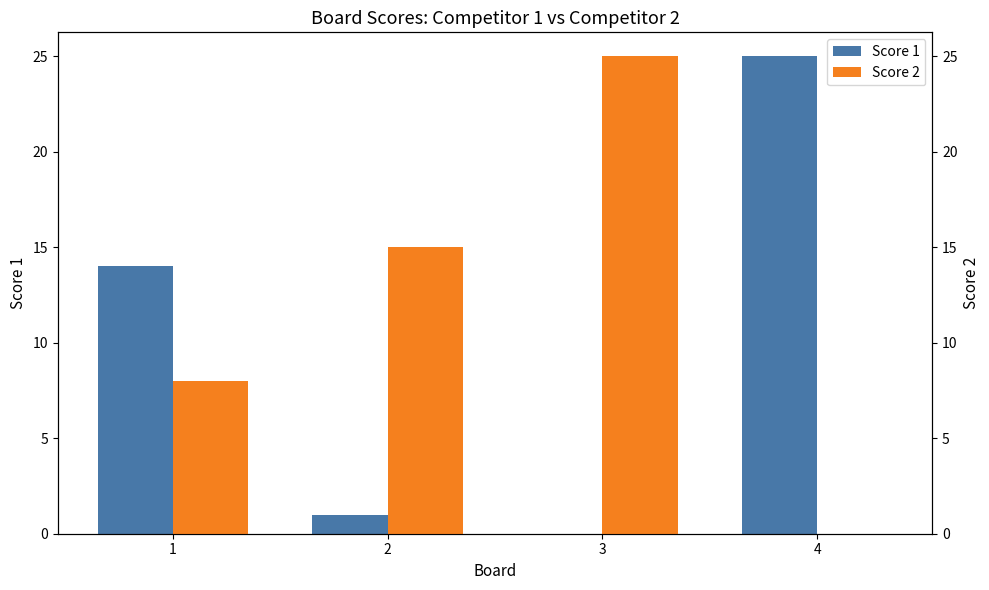

How many bars are there in total?

8